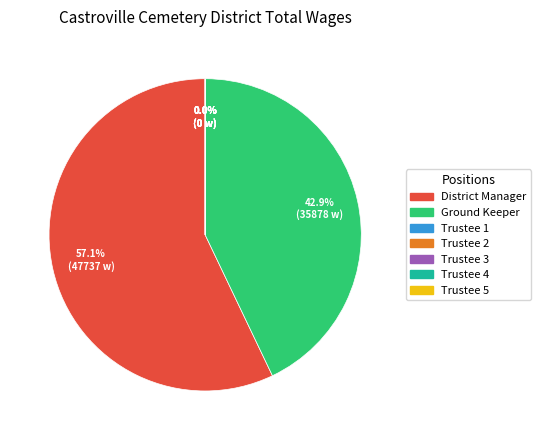

To the nearest percent, what is the difference between the Trustee 3 and Ground Keeper slice percentages?

43%